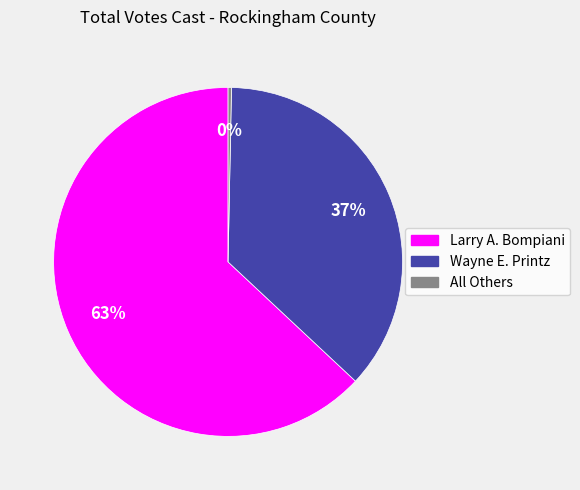

Is it true that Larry A. Bompiani is 63% of the pie?

True